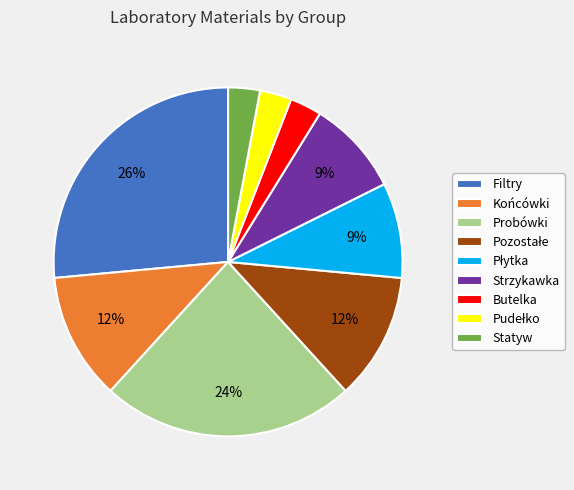

What is the ratio of the value at Statyw to the value at Strzykawka?

0.3